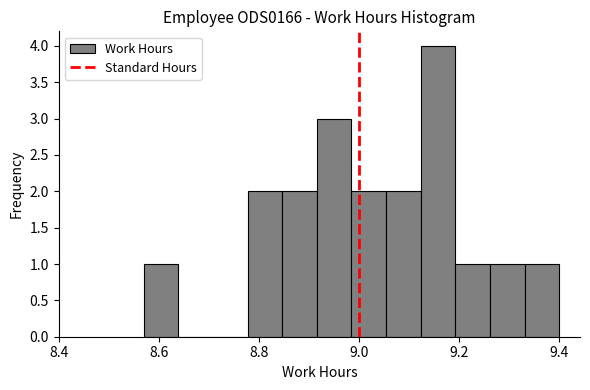

Read against the x-axis, roughly where is the centre of the tallest bar?

9.16